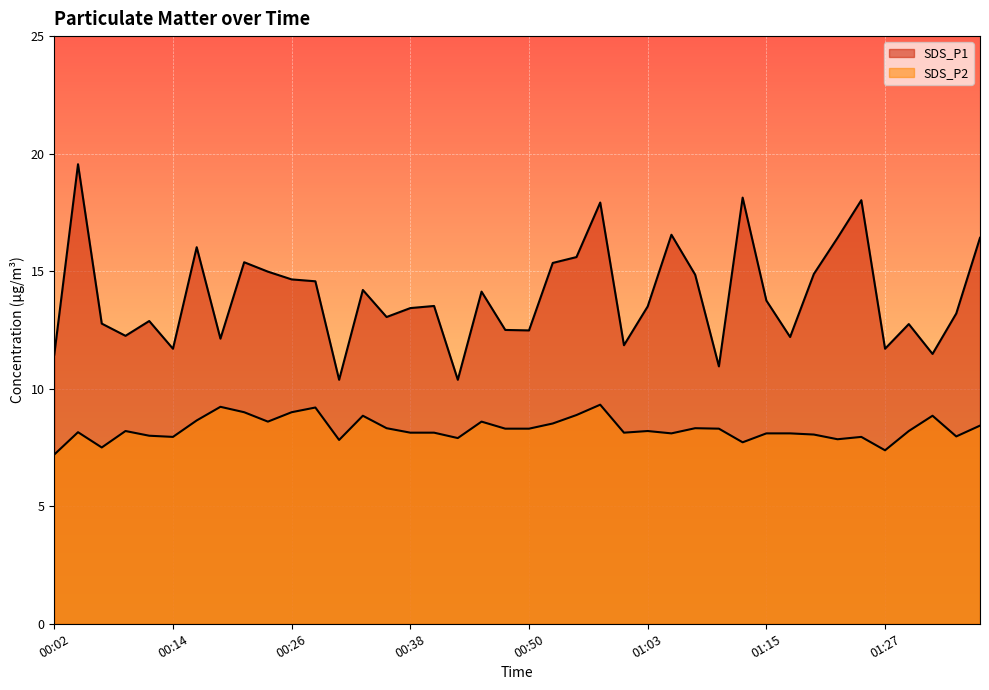

What is the minimum value shown in the chart?

7.2